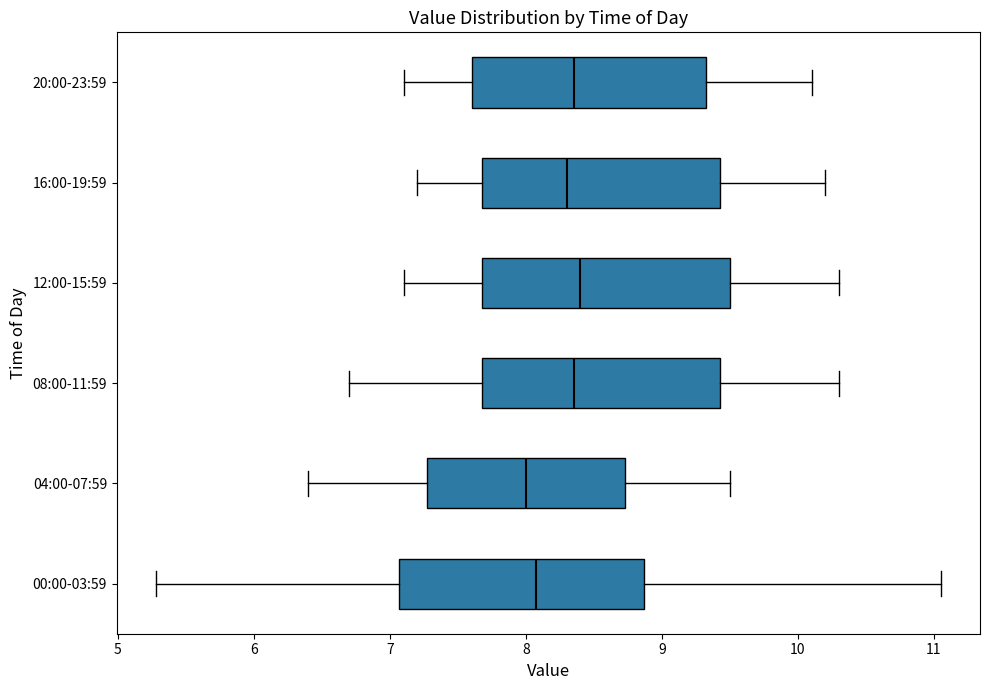

Reading bottom to top, transcribe this box plot: for each box, give where its median line is, the range the box spans, and where its two whiskers end, as read against the x-axis. The values are not printed on the chart, so give them approximately, as read against the axis.

00:00-03:59: median 8.1, box 7.1 to 8.9, whiskers 5.3 to 11.1
04:00-07:59: median 8.0, box 7.3 to 8.7, whiskers 6.4 to 9.5
08:00-11:59: median 8.4, box 7.7 to 9.4, whiskers 6.7 to 10.3
12:00-15:59: median 8.4, box 7.7 to 9.5, whiskers 7.1 to 10.3
16:00-19:59: median 8.3, box 7.7 to 9.4, whiskers 7.2 to 10.2
20:00-23:59: median 8.4, box 7.6 to 9.3, whiskers 7.1 to 10.1